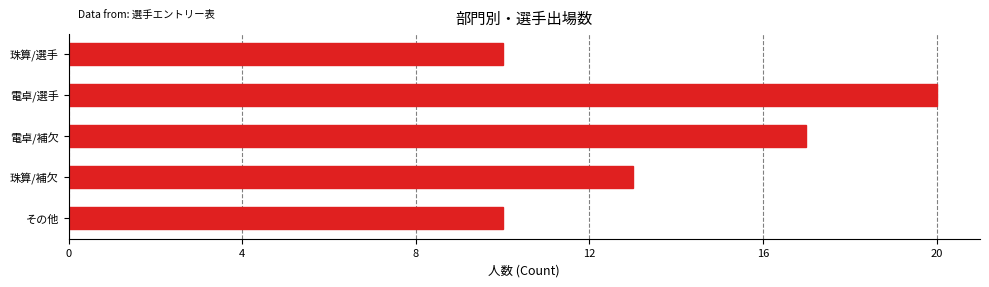

What is the difference between the values at 珠算/補欠 and 電卓/選手?

7